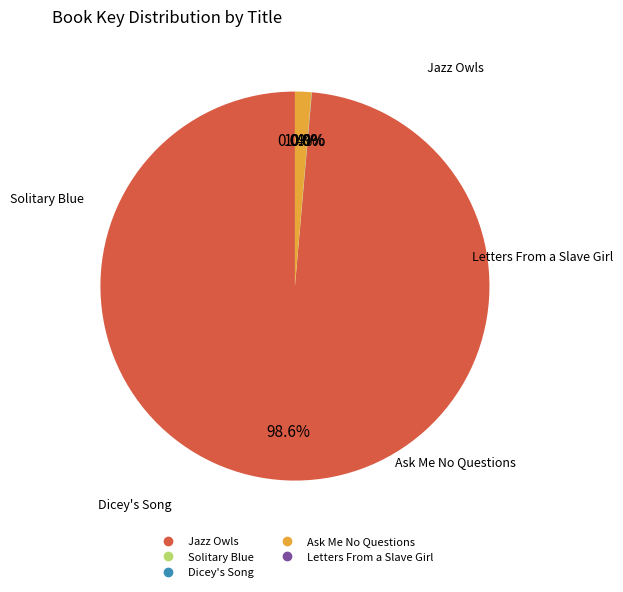

Does Jazz Owls represent more than half of the total?

Yes